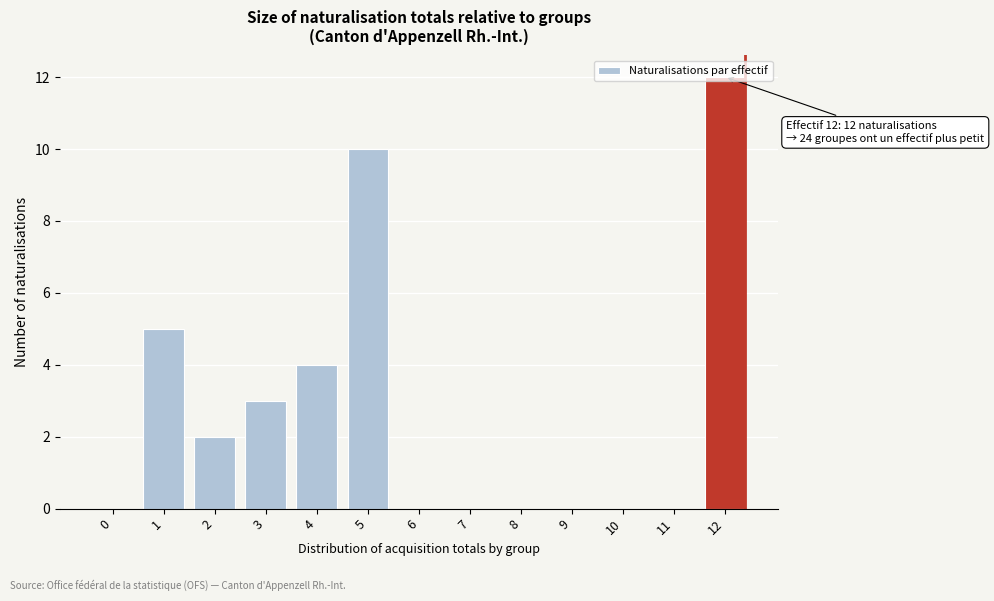

The value at 9 is 0. True or false?

True